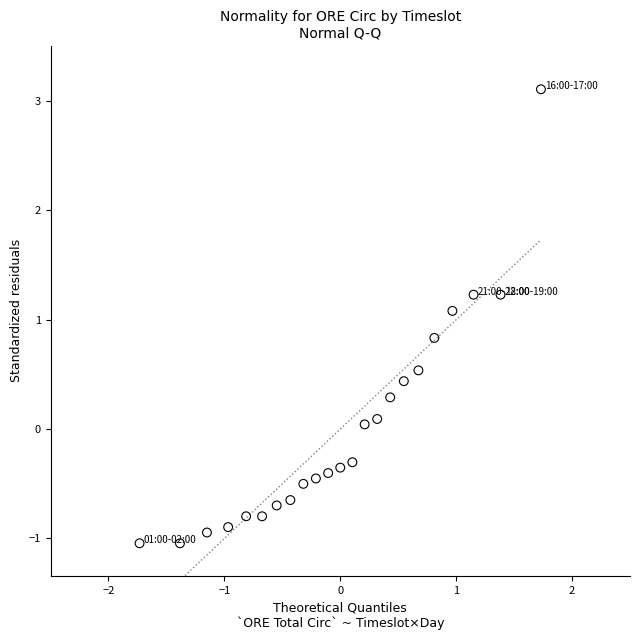

What Y value in the scatter plot is closest to 1?

1.1